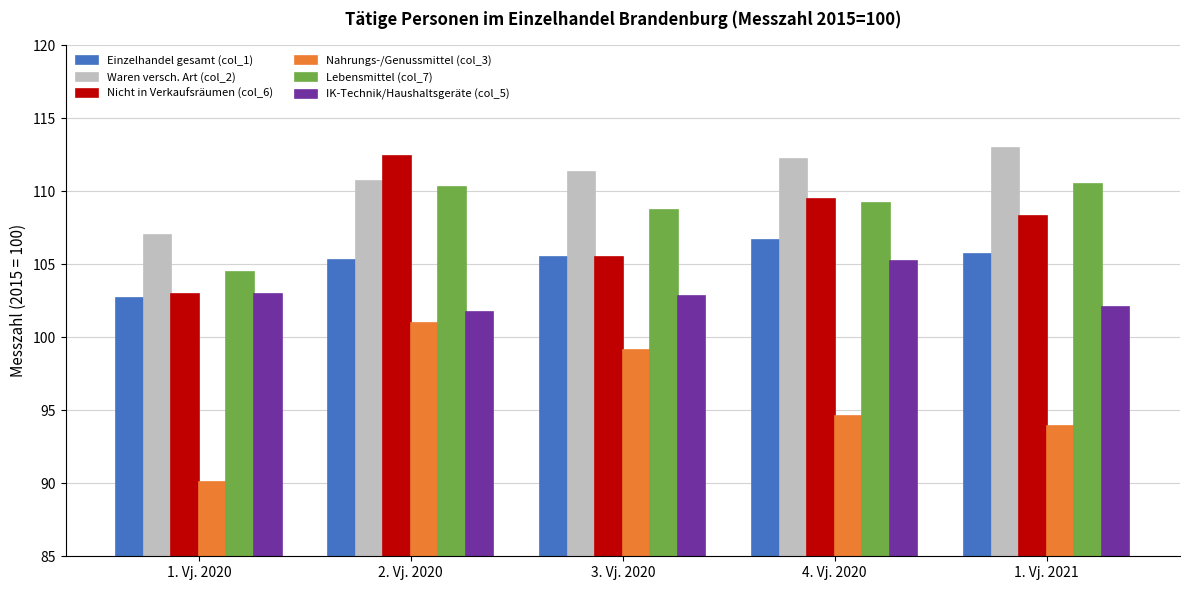

What is the sum of all Einzelhandel gesamt (col_1) values?

525.9